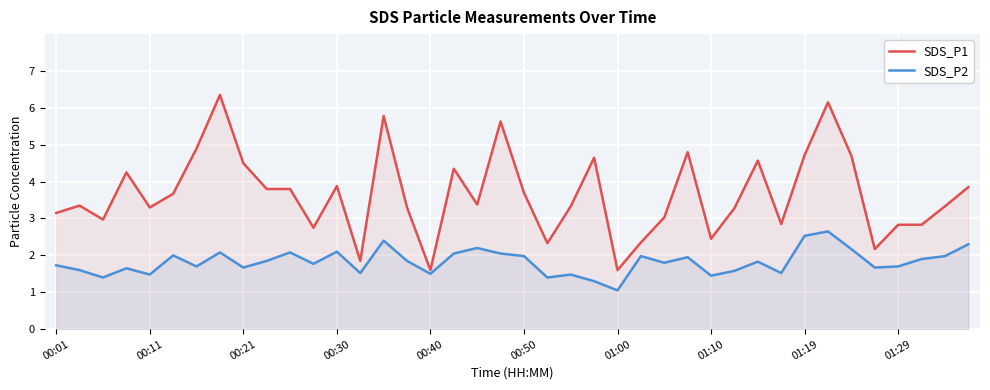

At how many categories does at least one series exceed 3?

28